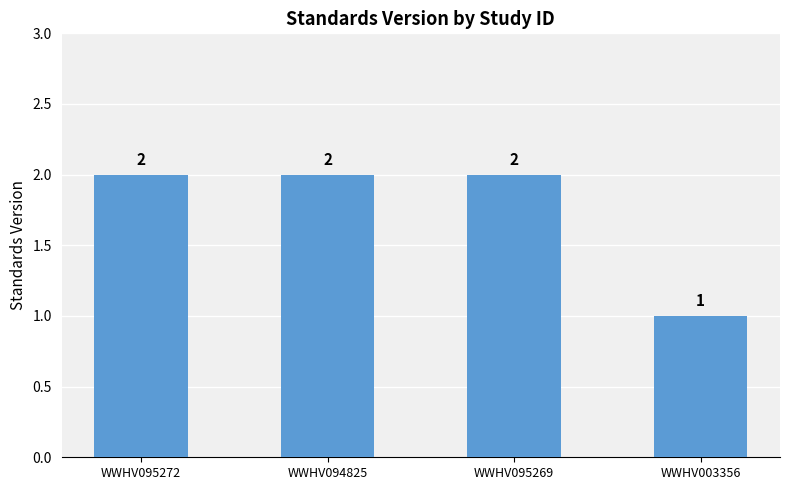

Reading right to left, what are all the values shown in this chart?

1	2	2	2